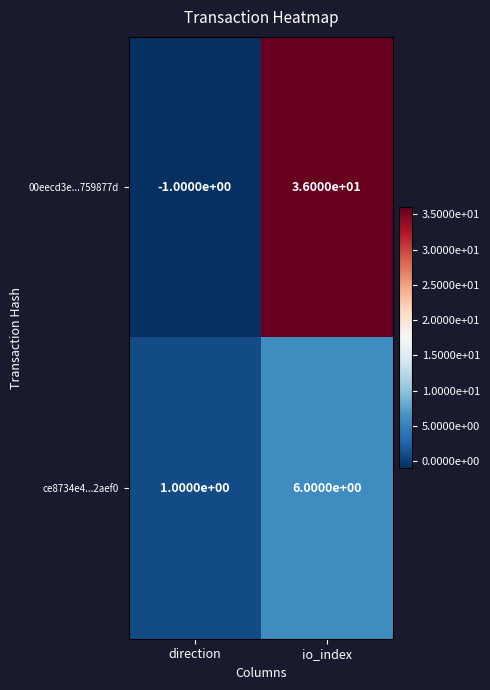

How many series are shown in this chart?

2